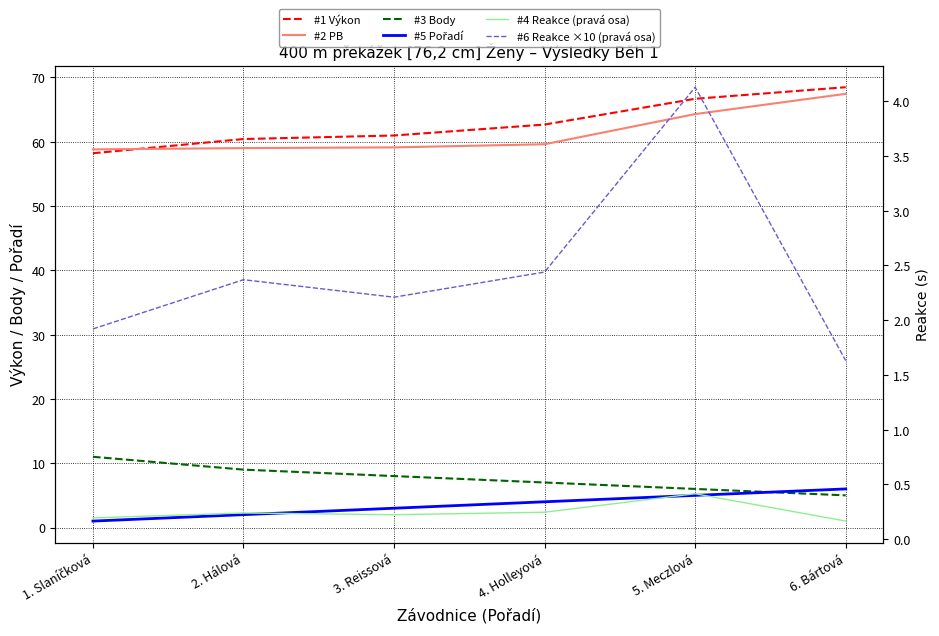

Rank the series by their maximum value, from highest to lowest.

#1 Výkon, #2 PB, #3 Body, #5 Pořadí, #6 Reakce ×10 (pravá osa), #4 Reakce (pravá osa)